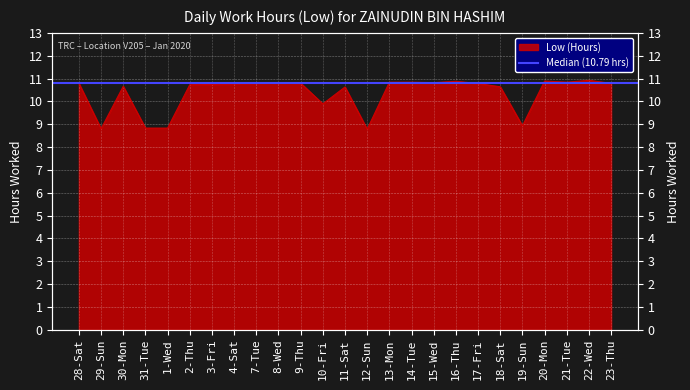

What is the label of the 23rd point from the right?

30-Mon